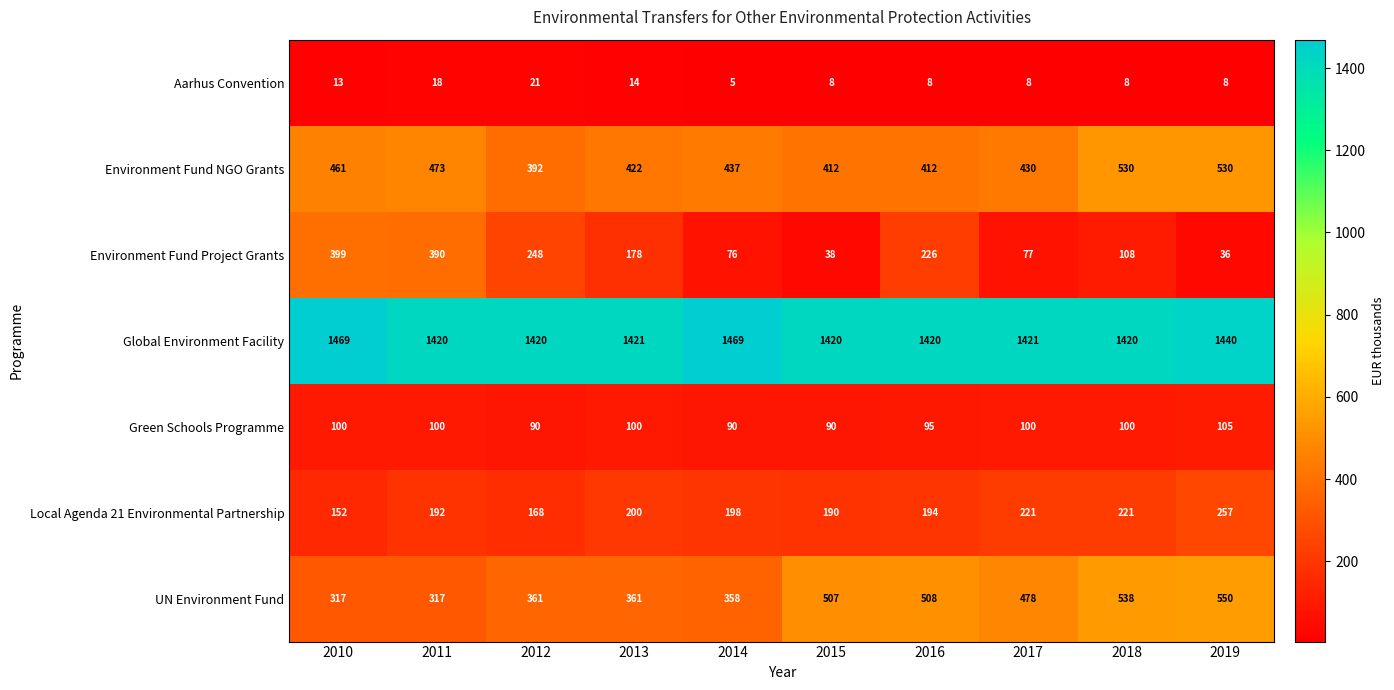

At how many categories does at least one series exceed 951?

10